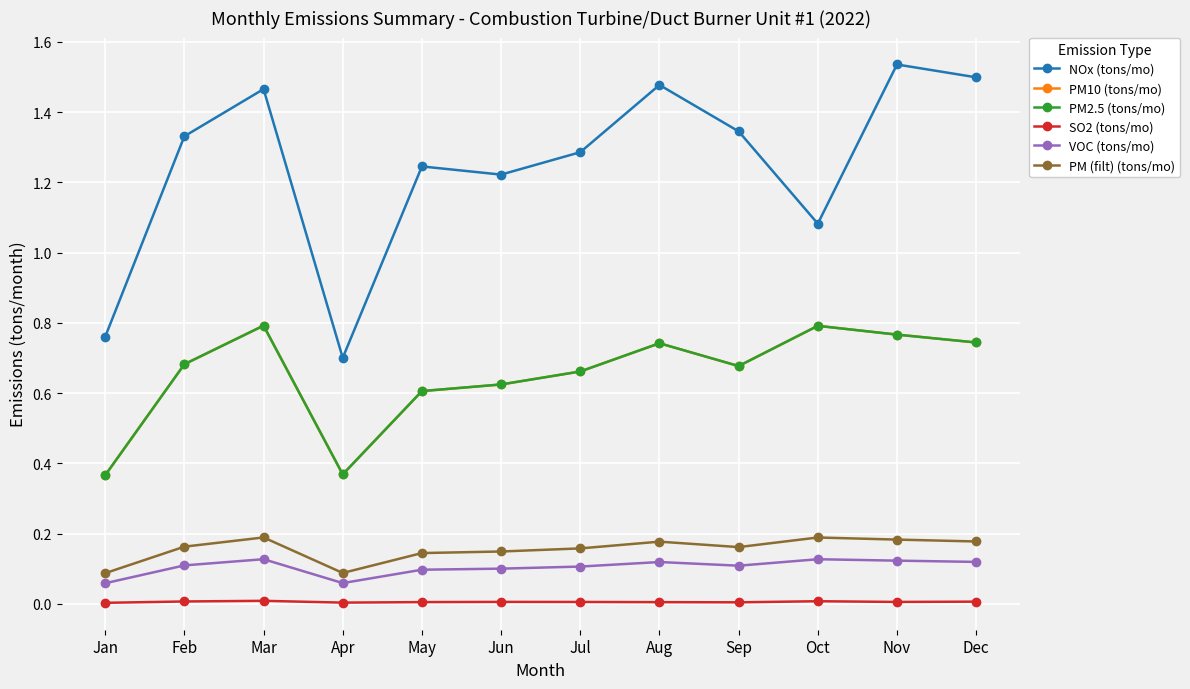

True or false: PM2.5 (tons/mo) and VOC (tons/mo) intersect in this chart.

False